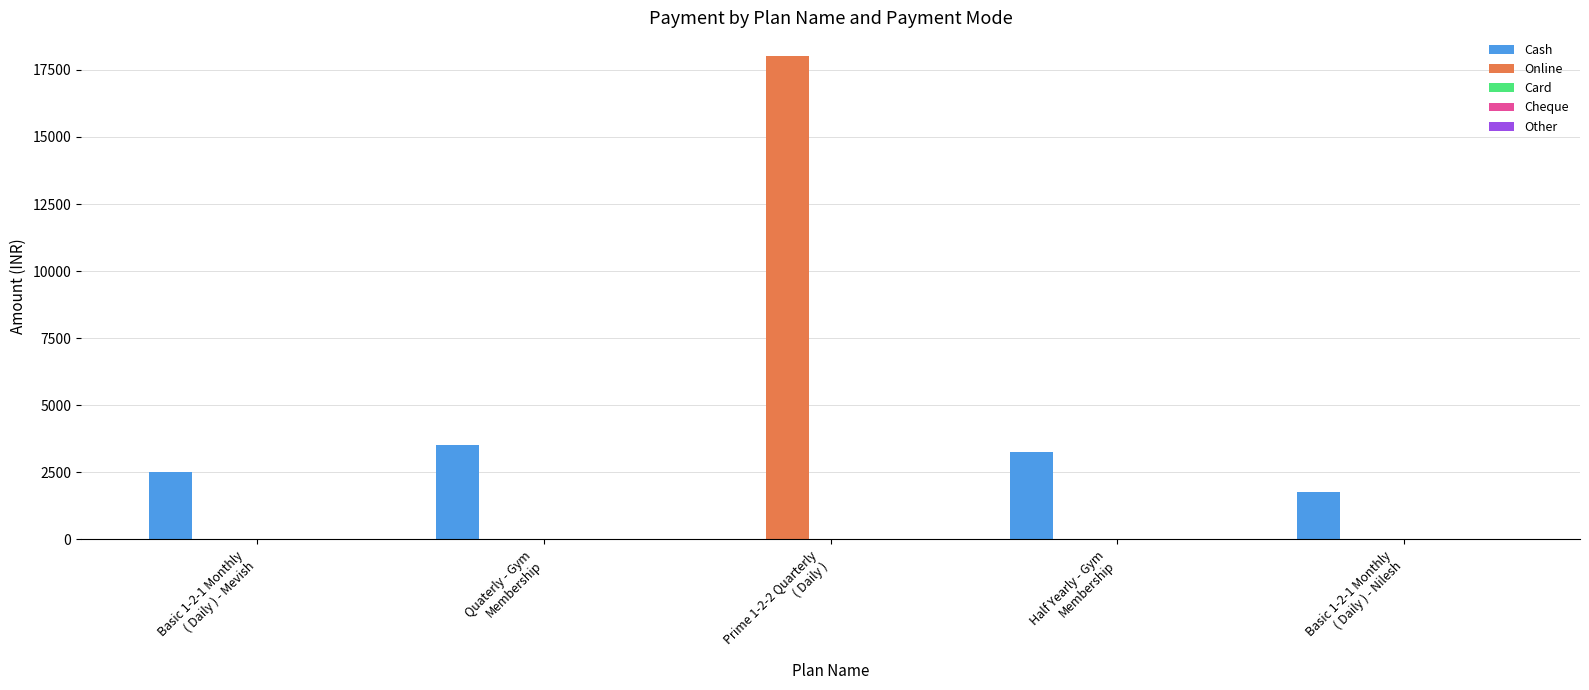

Which series has the largest total across all categories?

Online